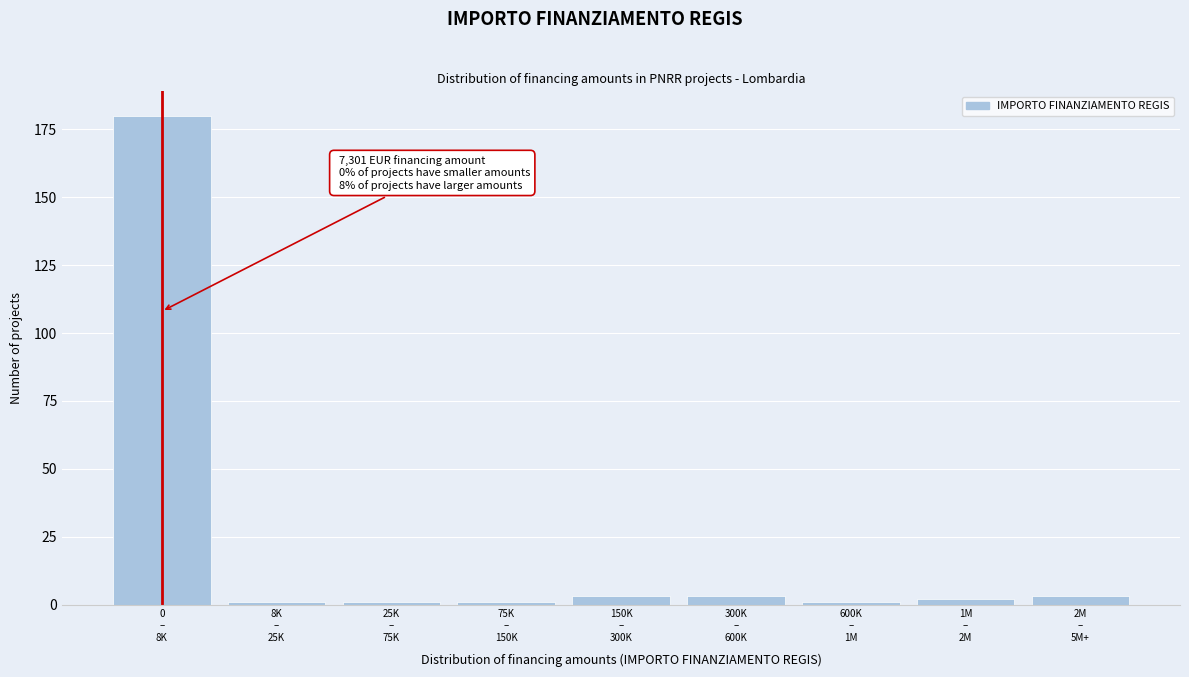

Reading left to right, transcribe all the data shown in this chart.

180	1	1	1	3	3	1	2	3